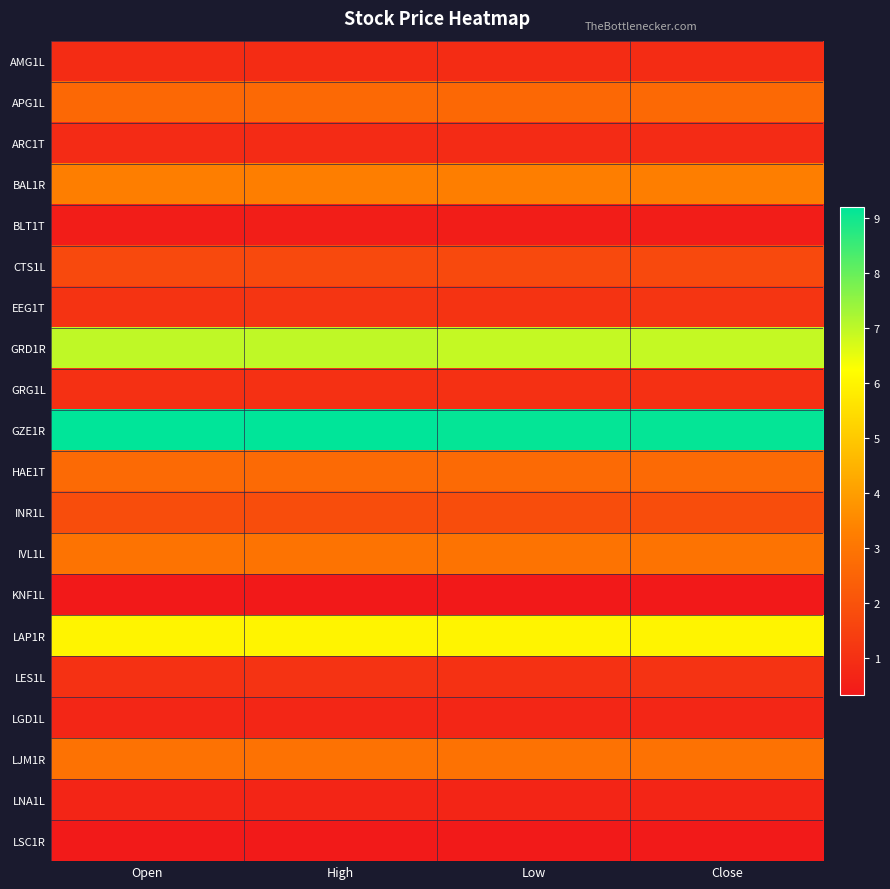

At how many categories does at least one series exceed 6?

4